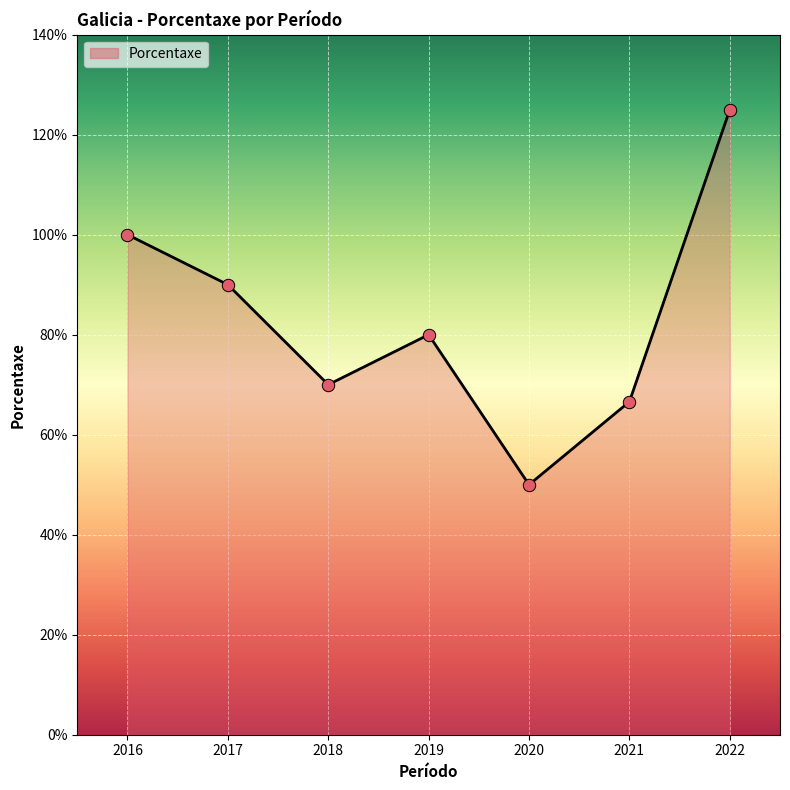

Which has a higher value, 2017 or 2016?

2016